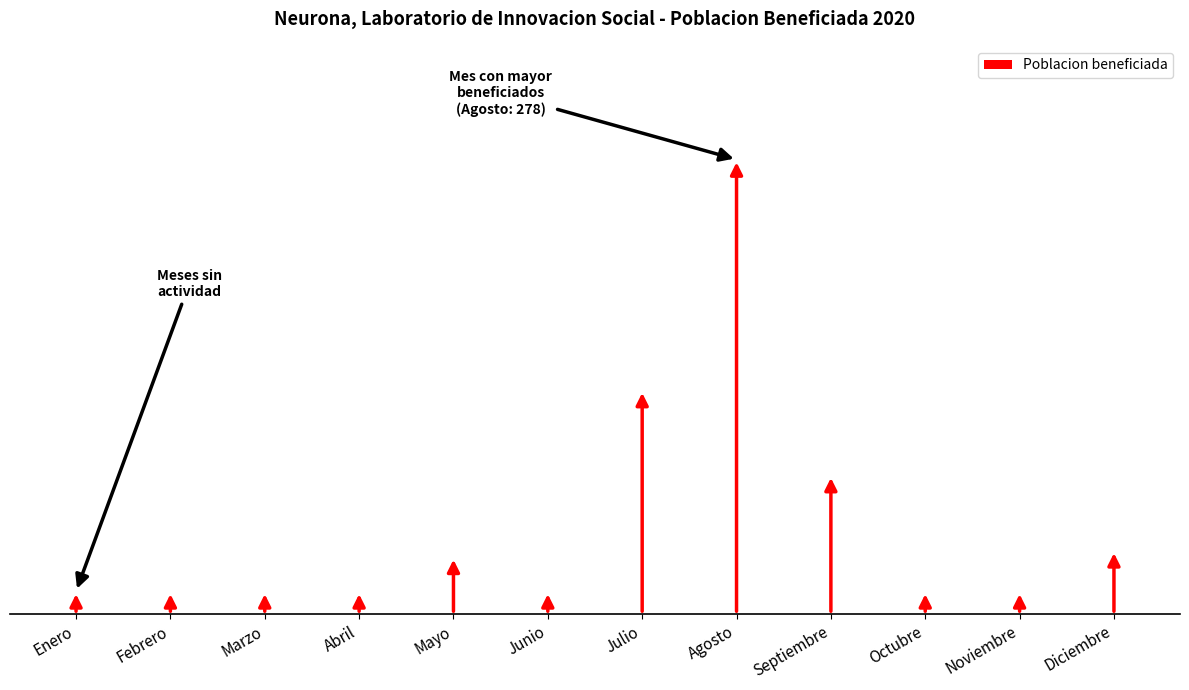

How many data points does each series have?

12